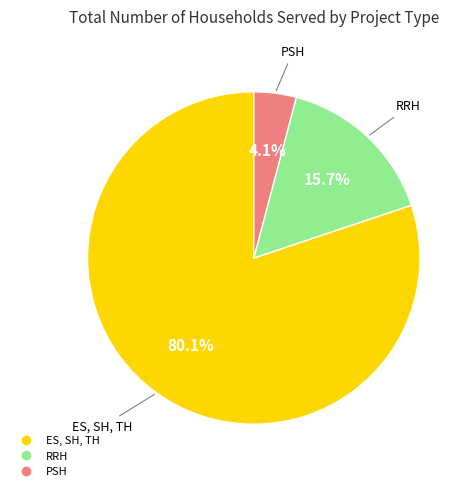

Which category has the smallest portion of the pie?

PSH